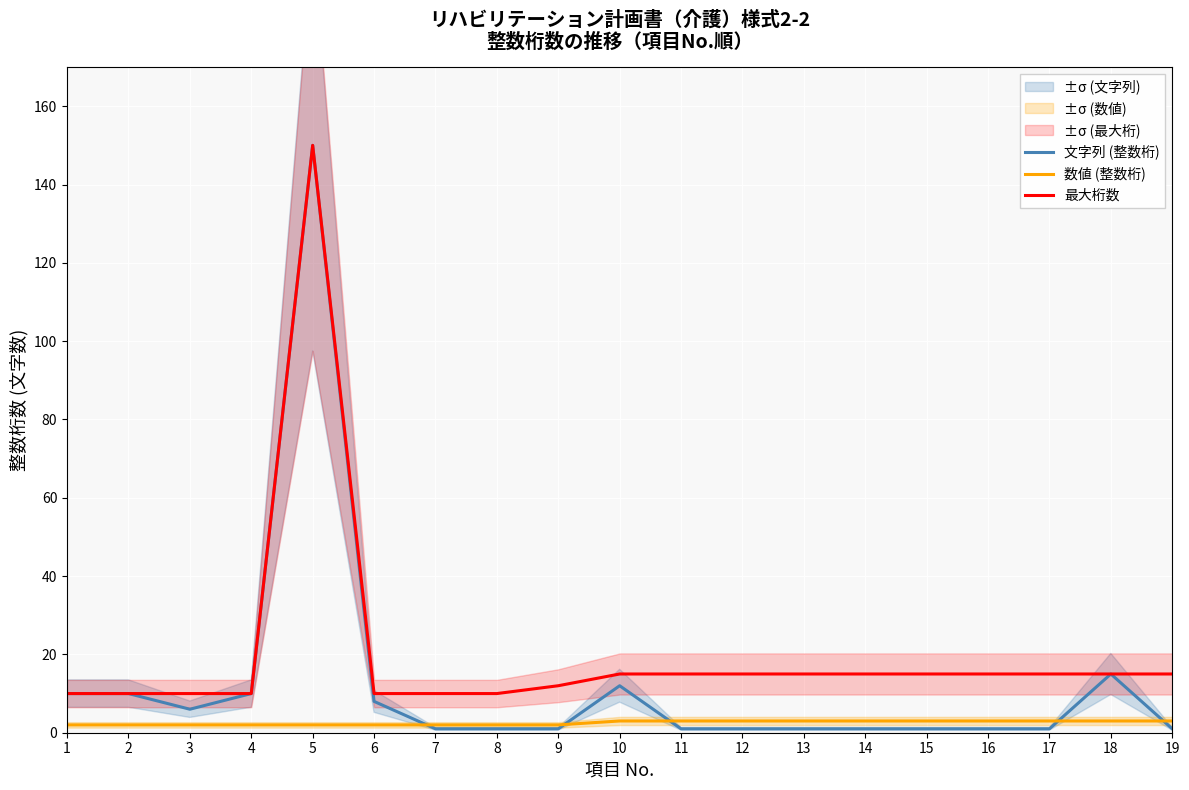

True or false: 文字列 (整数桁) has a value of 10 at 3.

False